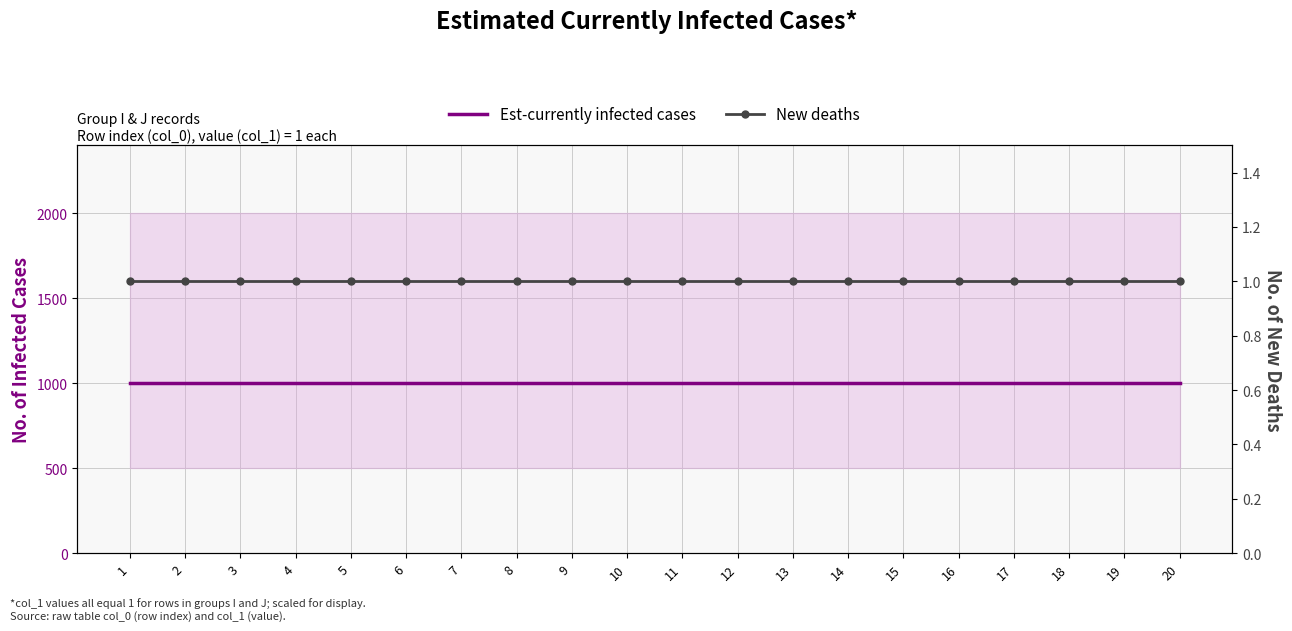

Between 15 and 6, which is larger?

15